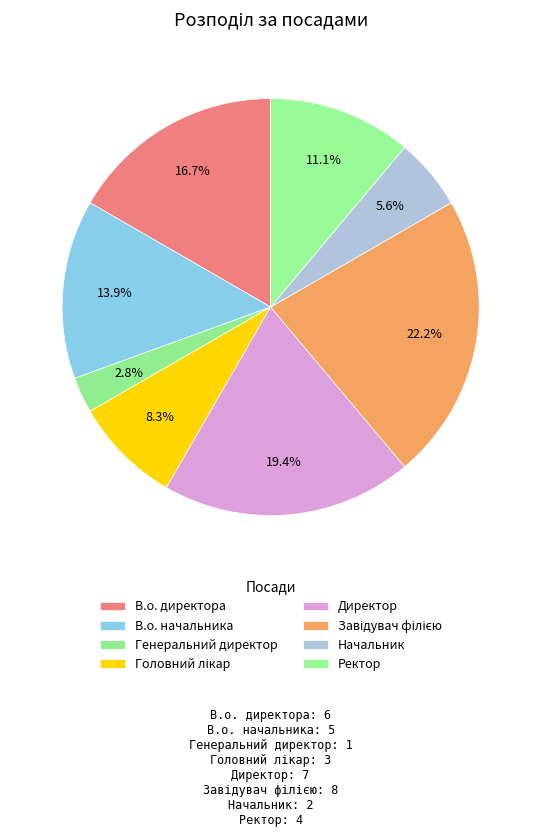

To the nearest percent, what portion does Генеральний директор represent?

3%